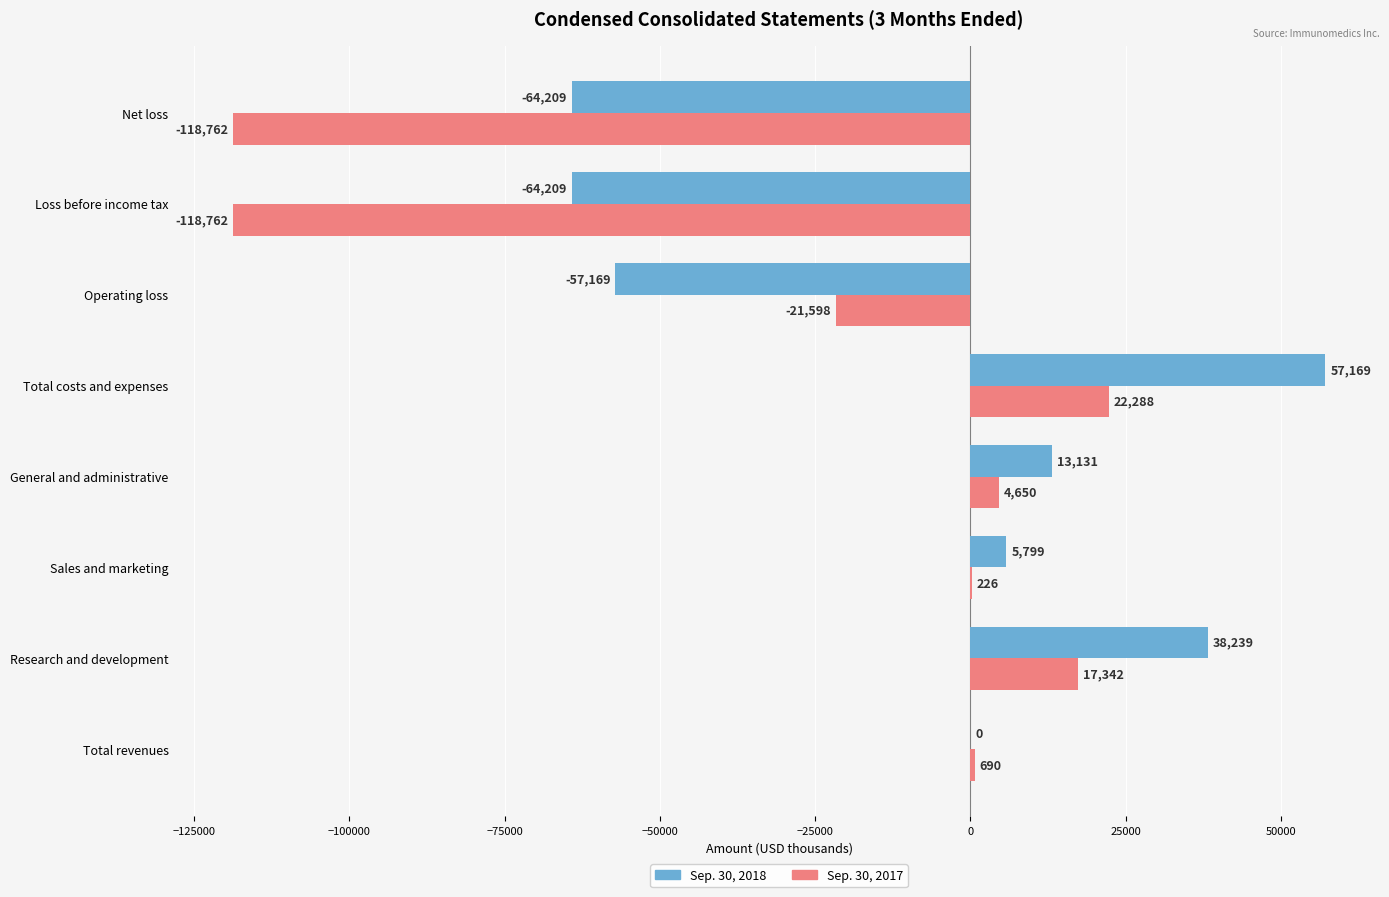

What is the sum of all Sep. 30, 2017 values?

-213926